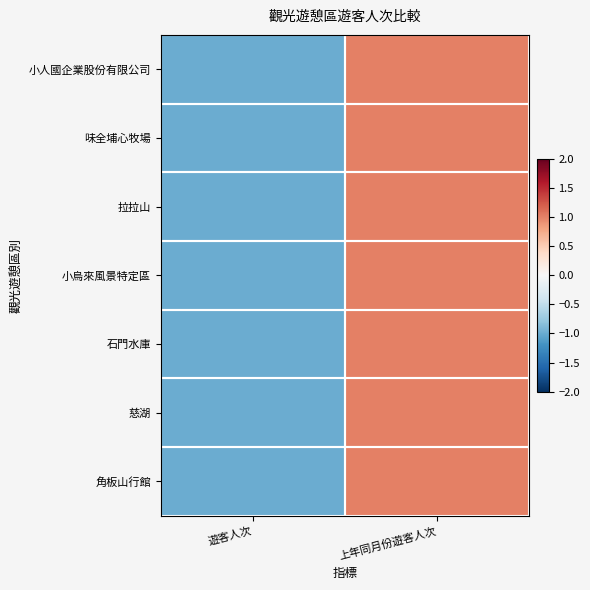

At which category does the chart reach its minimum across all series?

遊客人次